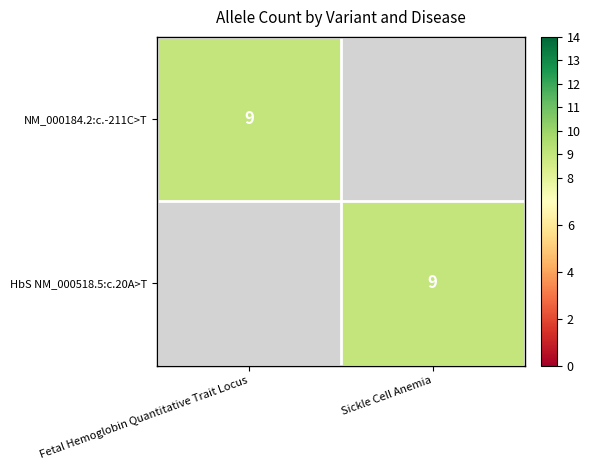

How many data points does each series have?

2